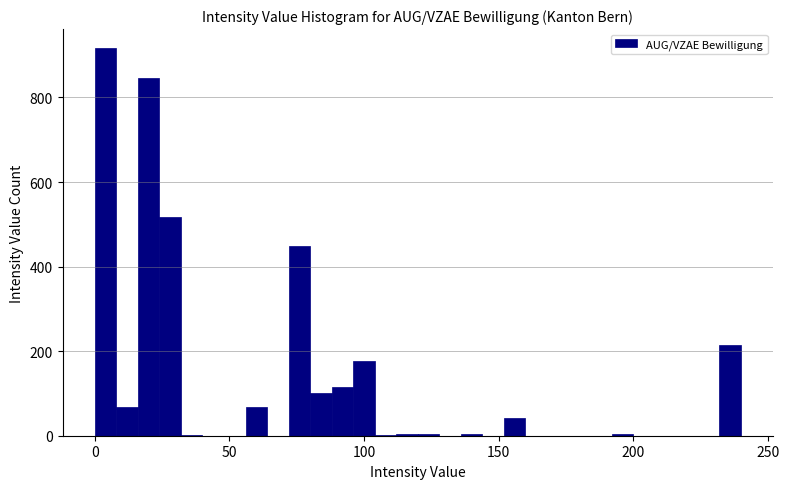

Around what value on the x-axis is the tallest bar? Give the approximate position of its centre, as read against the axis.

5